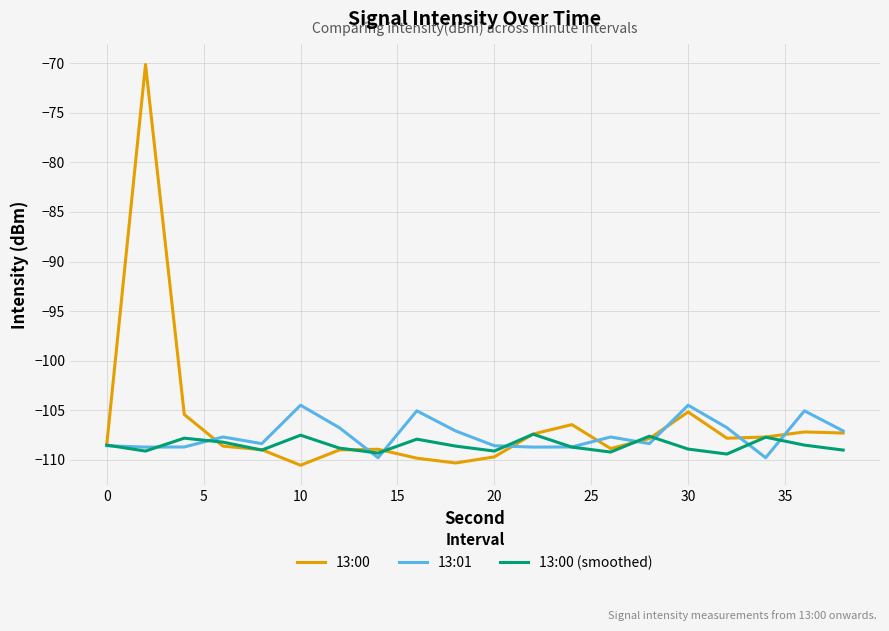

Which series has the largest range (max minus min)?

13:00